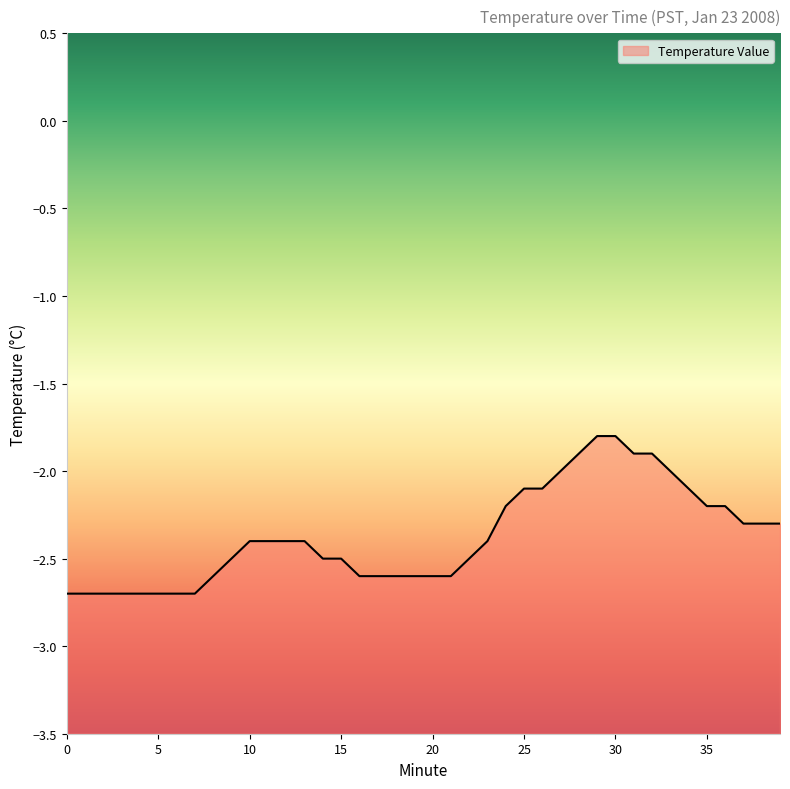

True or false: the data shows -4.3 at 7.

False